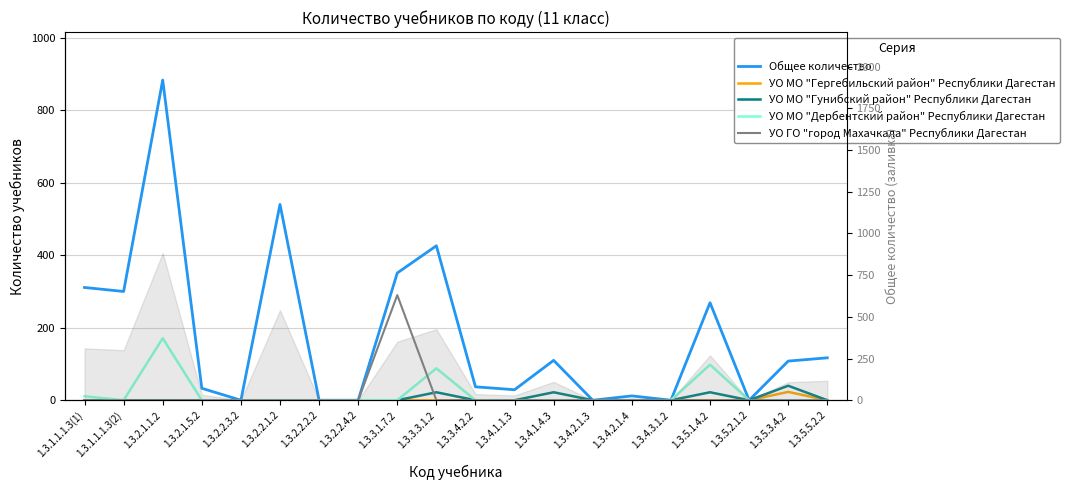

What is the label of the 20th point from the left?

1.3.5.5.2.2